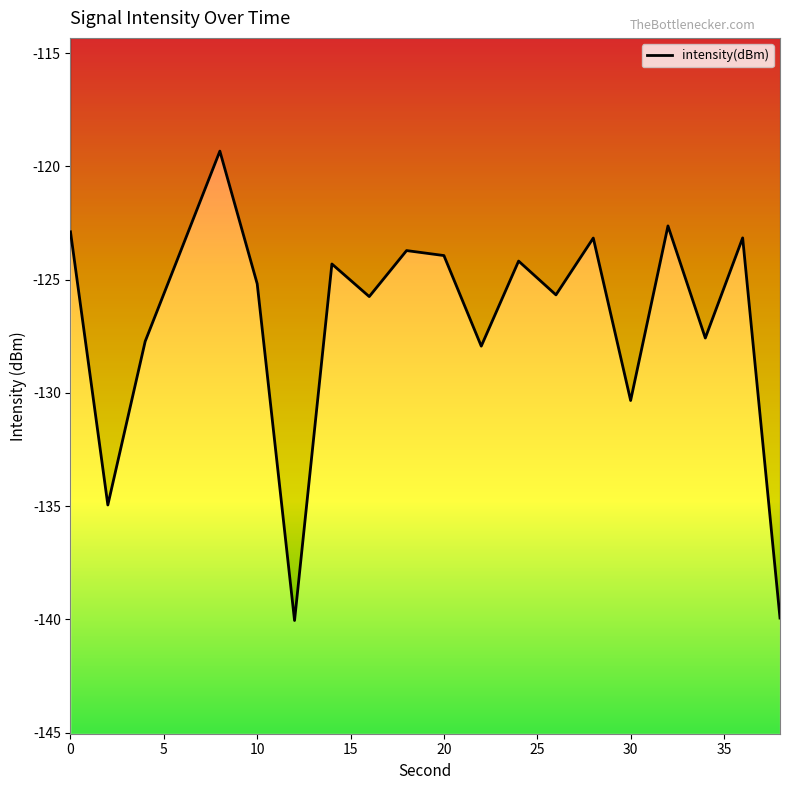

Rank the categories by value from lowest to highest.

12, 38, 2, 30, 22, 4, 34, 16, 26, 10, 14, 24, 20, 18, 6, 28, 36, 0, 32, 8